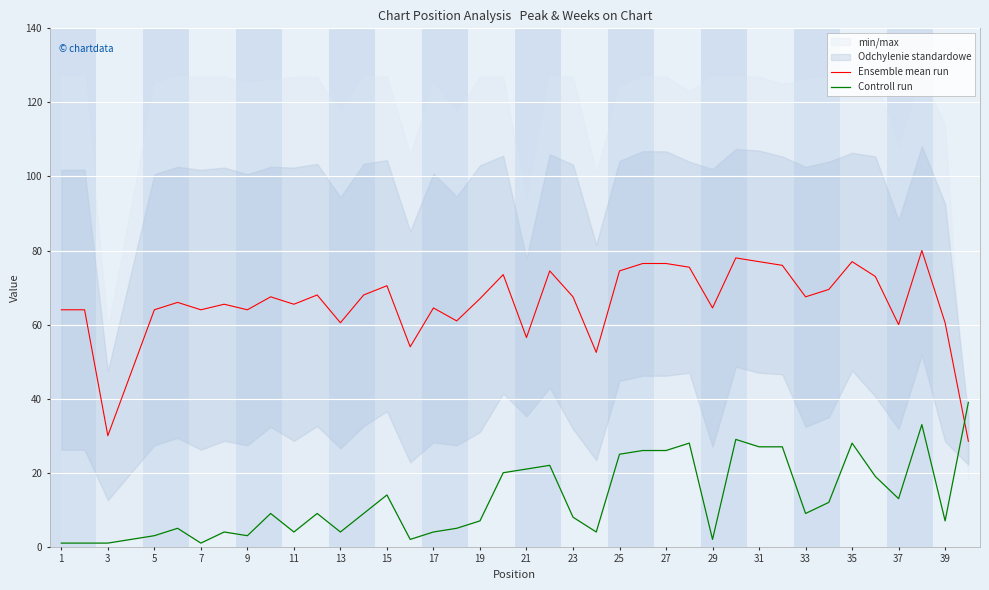

The Ensemble mean run series shows 28.8 at 35. True or false?

False